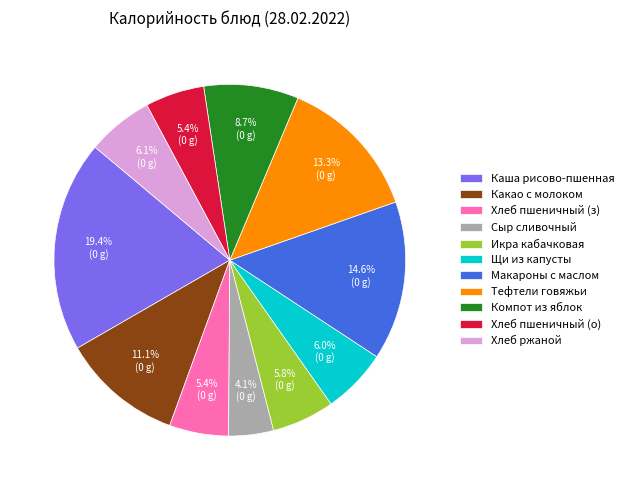

Is the sum of Хлеб пшеничный (з) and Сыр сливочный greater than half?

No